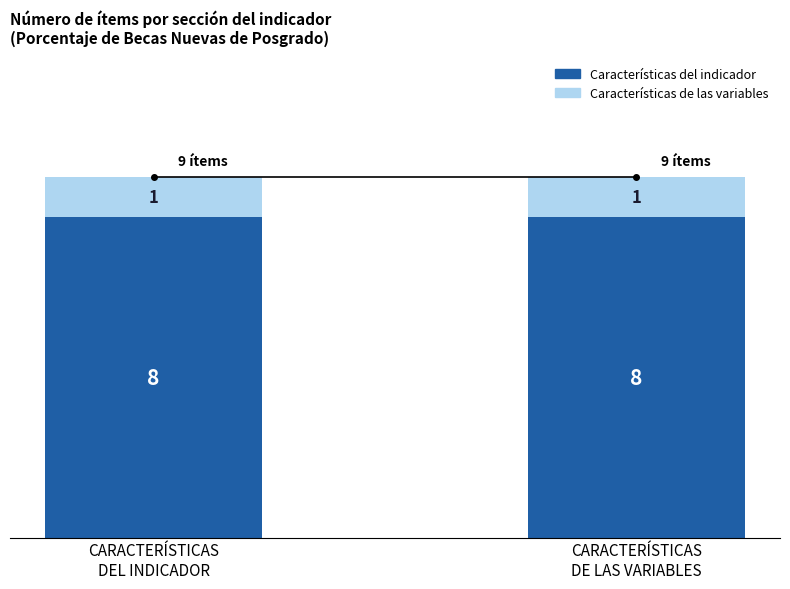

Reading right to left, transcribe the values for Características del indicador.

8	8